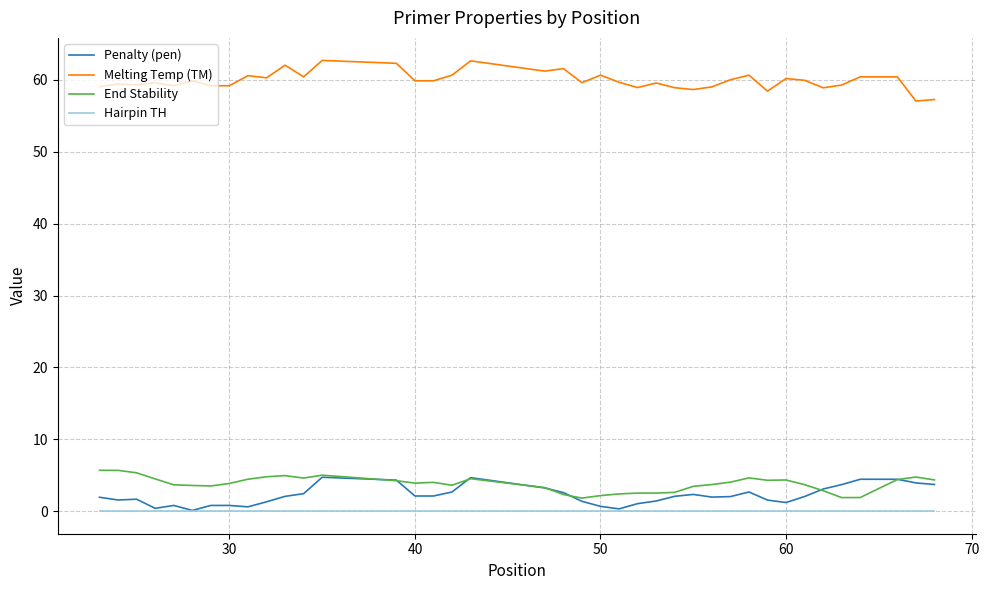

What is the highest value of the End Stability series?

5.7